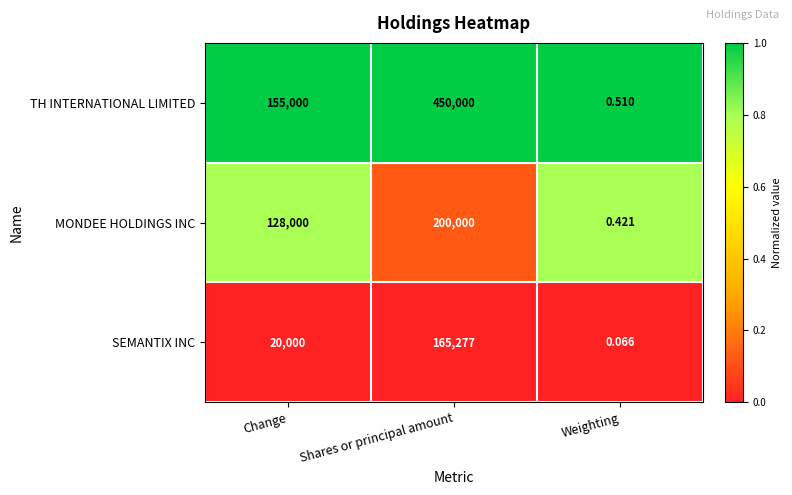

At which category is the sum across all series the highest?

Shares or principal amount